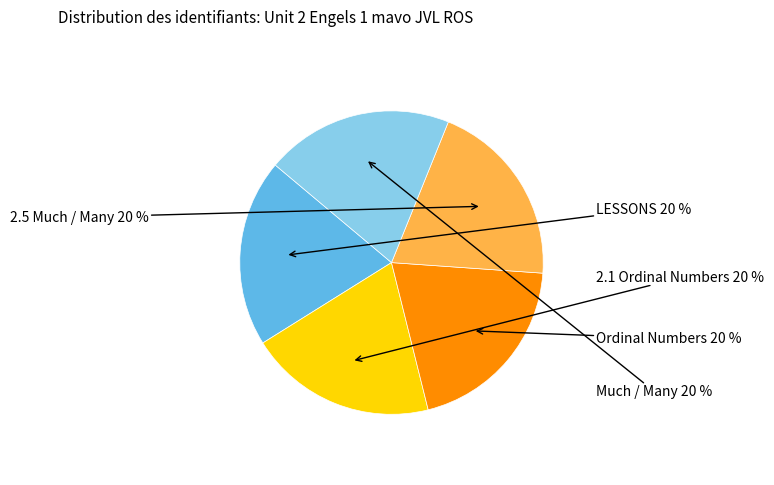

Is the sum of Ordinal Numbers and Much / Many greater than half?

No